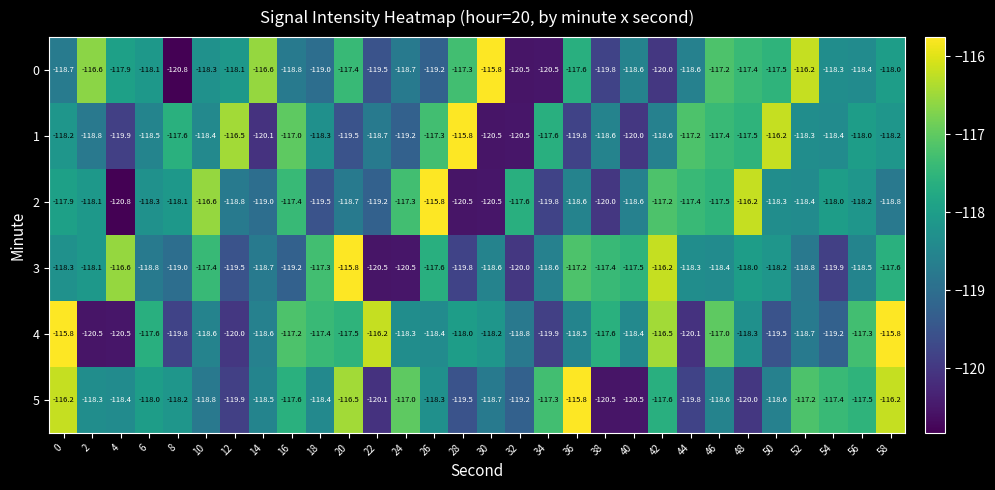

What is the average value of the 3 series?

-118.3